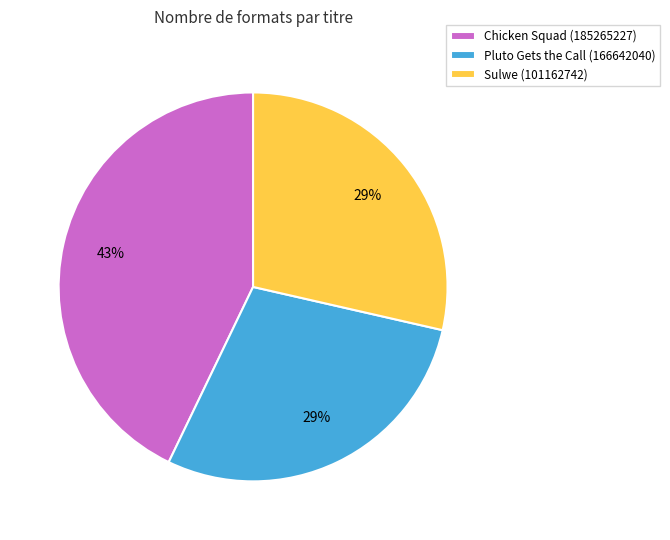

To the nearest percent, what percentage of the pie is Sulwe (101162742)?

29%